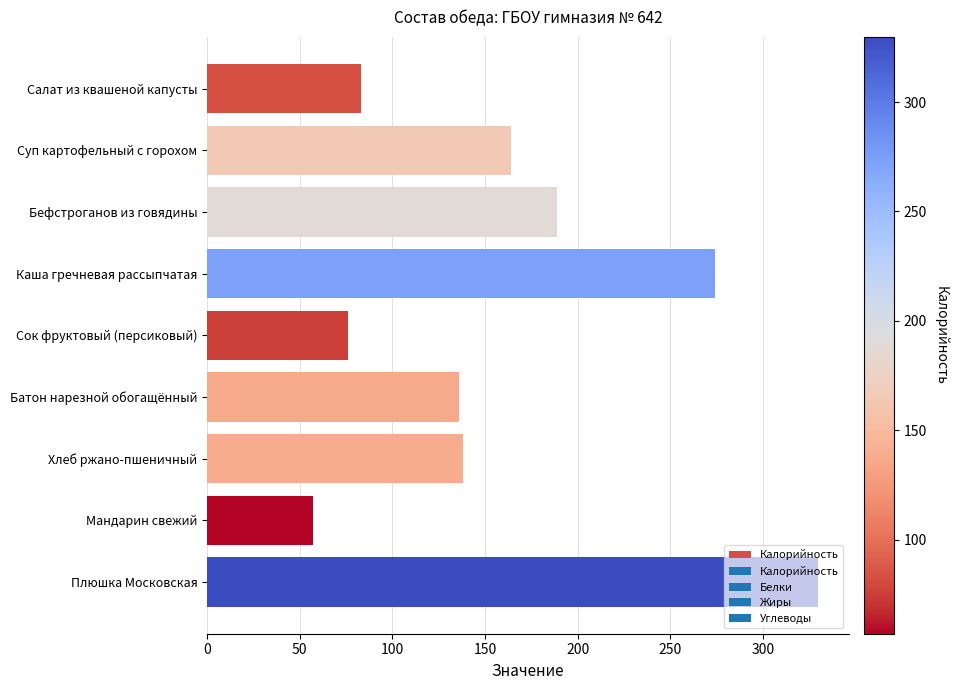

At which label is the value closest to 193?

Бефстроганов из говядины